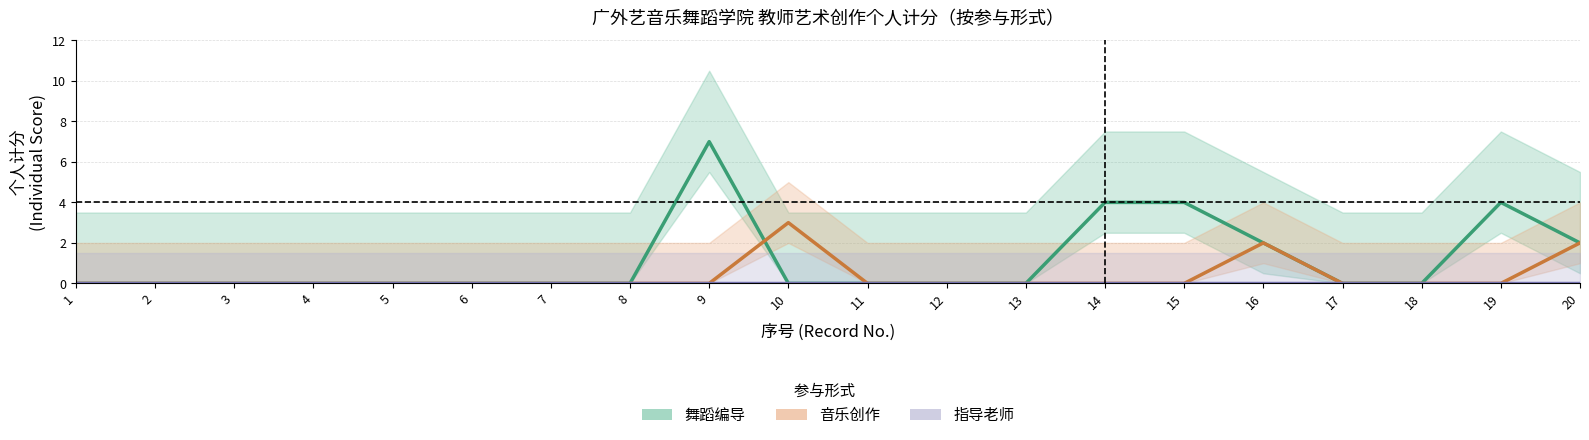

True or false: 舞蹈编导 has a value of 0 at 7.

True